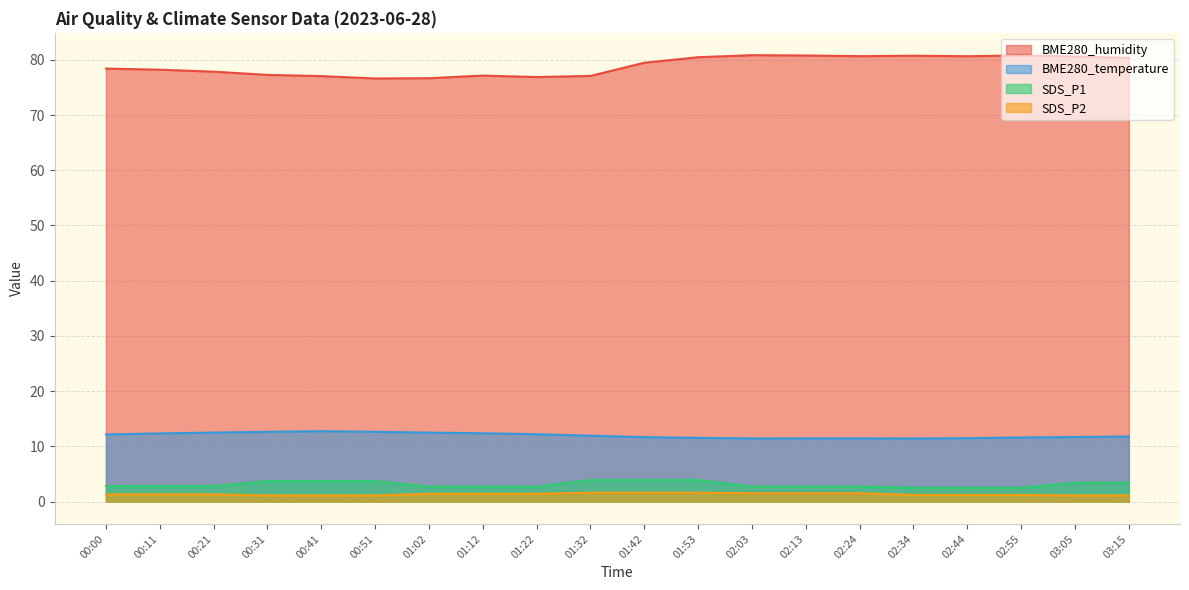

At which category is the sum across all series the highest?

01:53